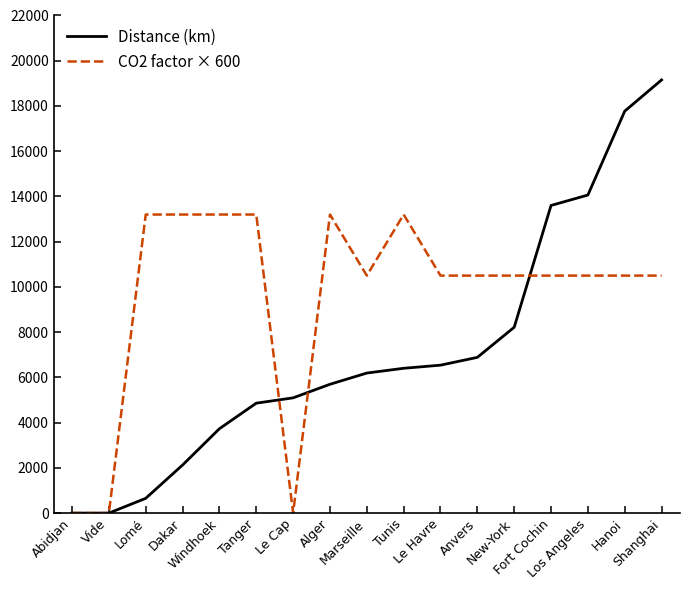

Is it true that CO2 factor × 600 equals 16646 at Hanoi?

False